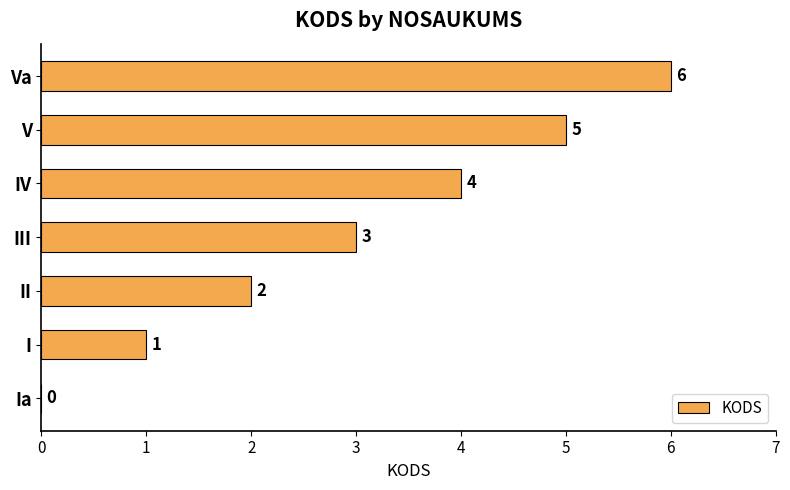

How many values are between 1 and 5?

5